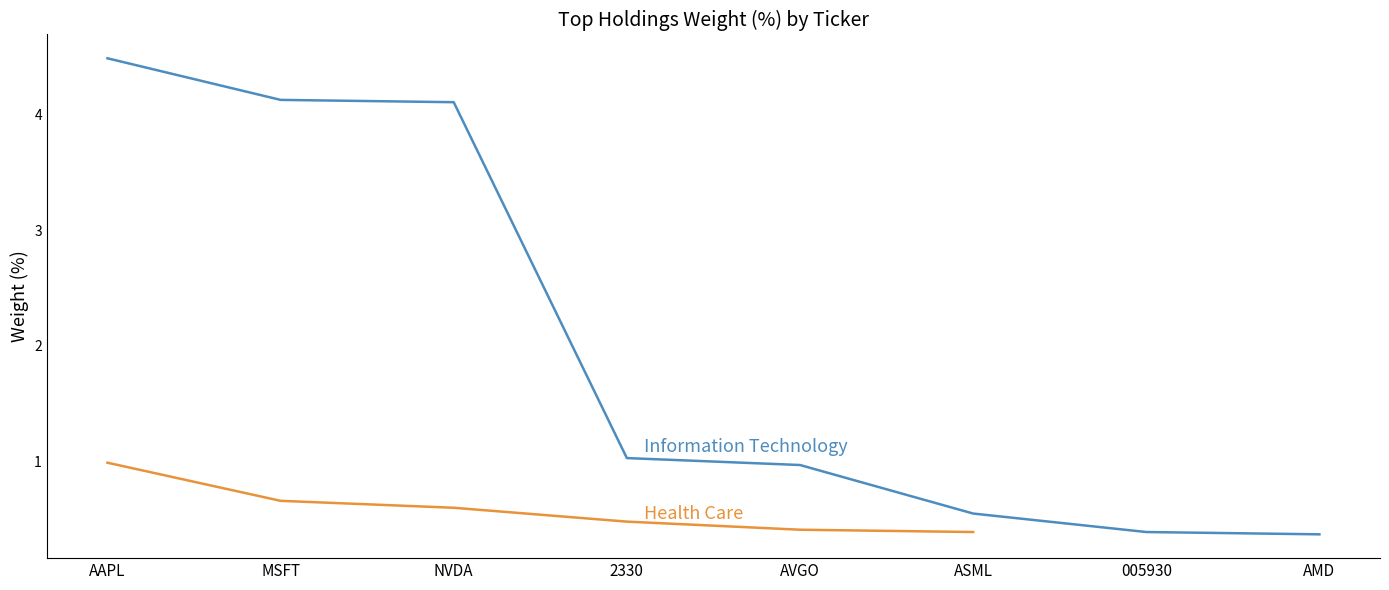

What is the value of the 1st point from the left?

4.5